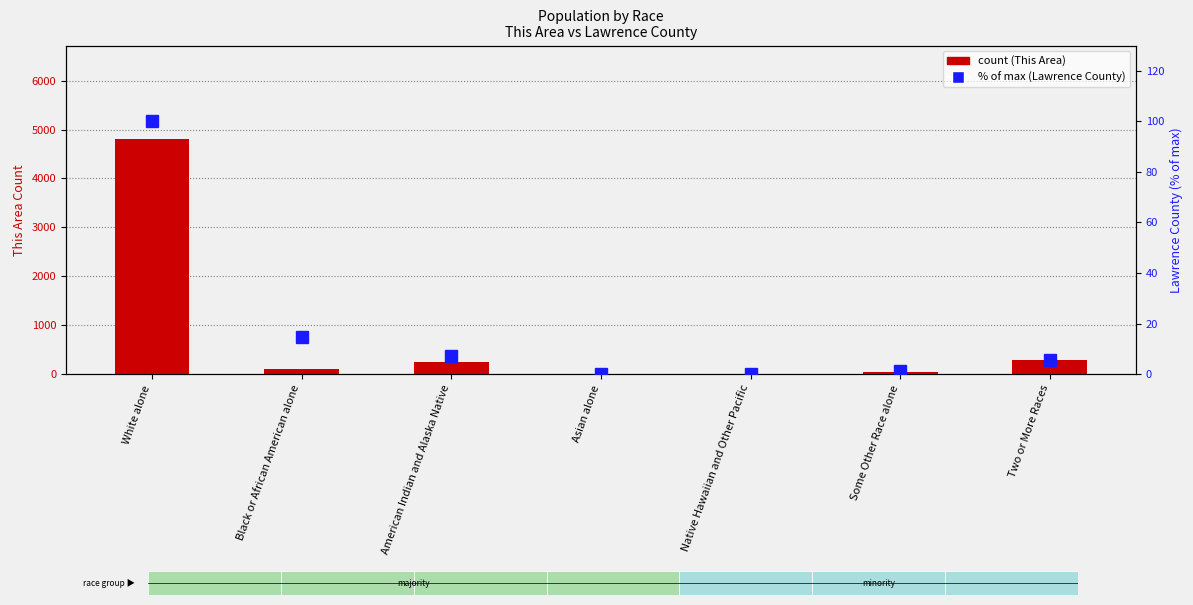

What is the value of the Lawrence County (% of max) bar at the 6th from the left?

1.0